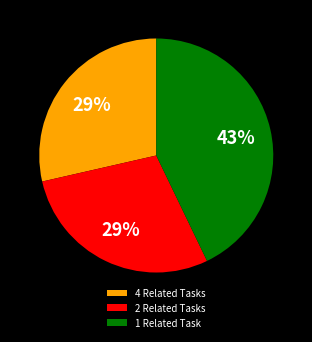

True or false: 1 Related Task accounts for 49% of the total.

False